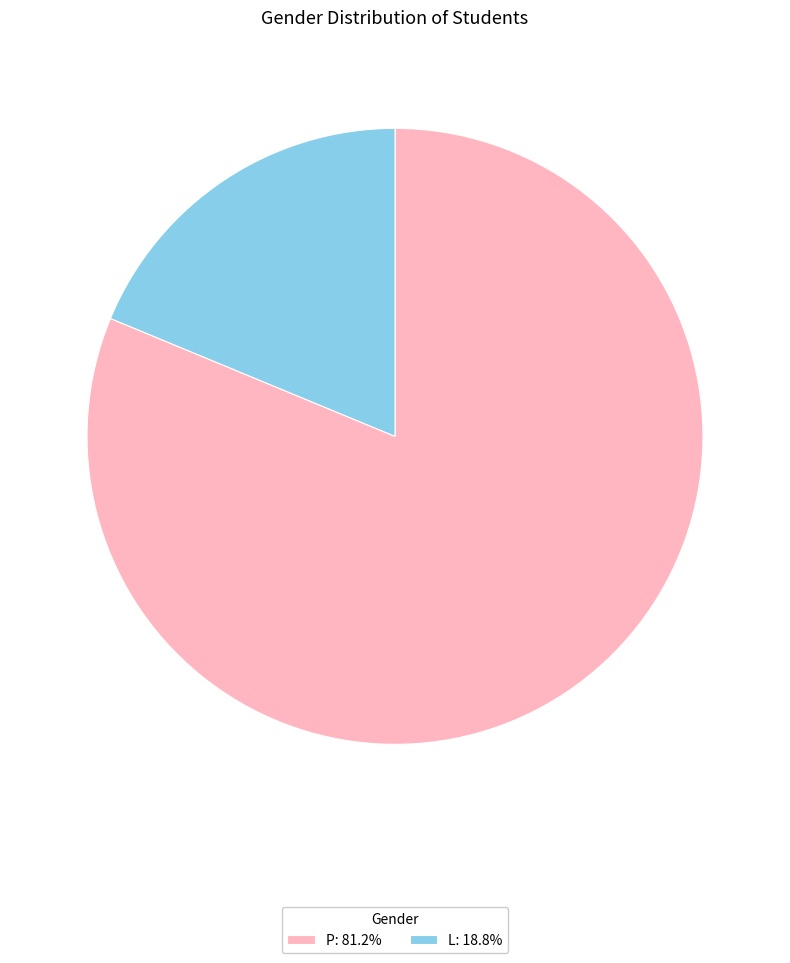

What is the largest slice in the pie chart?

P